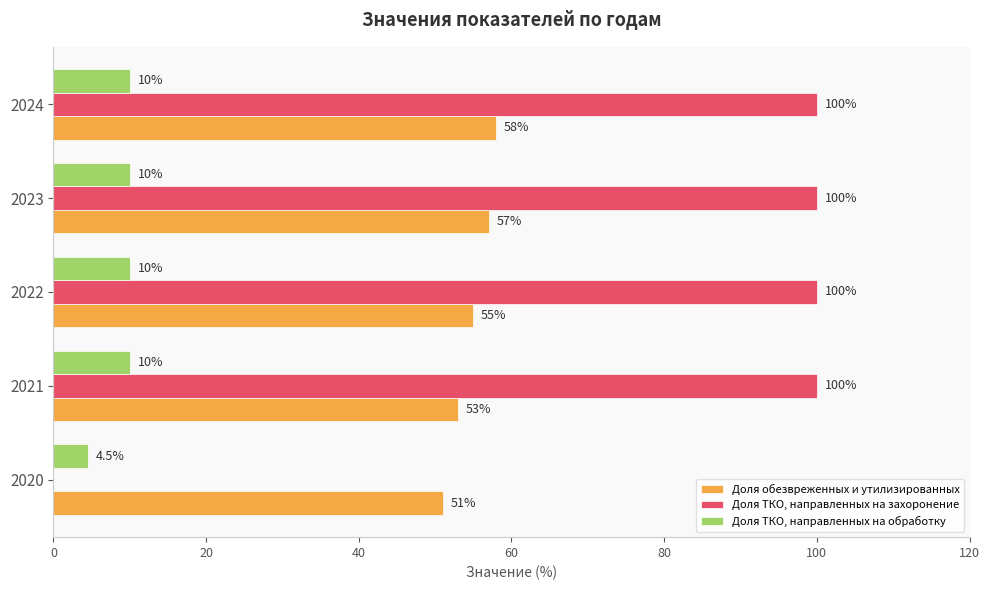

What is the highest value of the Доля ТКО, направленных на захоронение series?

100.0